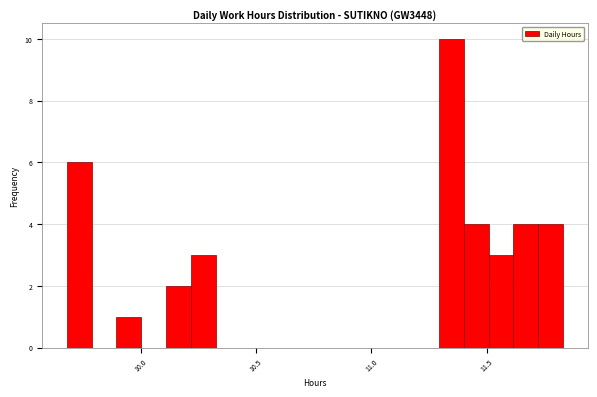

Read against the x-axis, roughly where is the centre of the tallest bar?

11.35